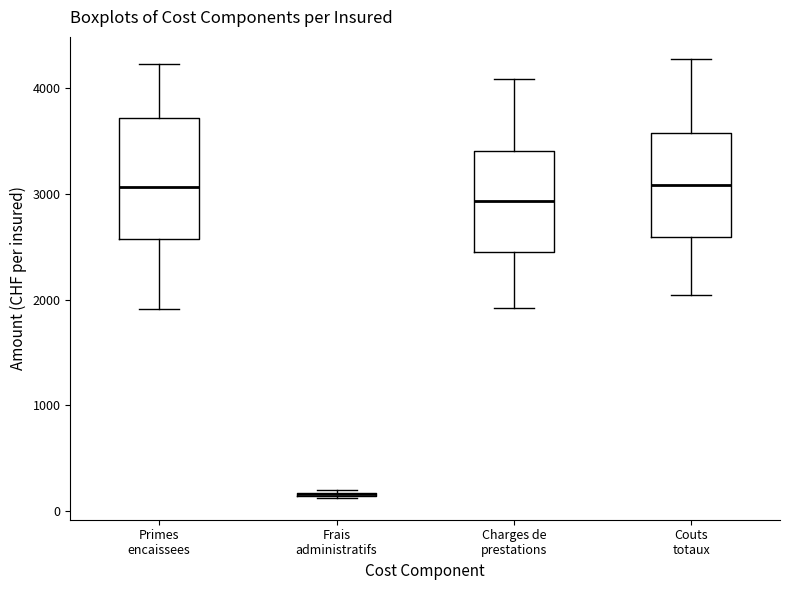

Reading left to right, transcribe this box plot: for each box, give where its median line is, the range the box spans, and where its two whiskers end, as read against the y-axis. The values are not printed on the chart, so give them approximately, as read against the axis.

Primes encaissees: median 3100, box 2600 to 3700, whiskers 1900 to 4200
Frais administratifs: box collapsed to a line at 200, whiskers 100 to 200
Charges de prestations: median 2900, box 2500 to 3400, whiskers 1900 to 4100
Couts totaux: median 3100, box 2600 to 3600, whiskers 2000 to 4300